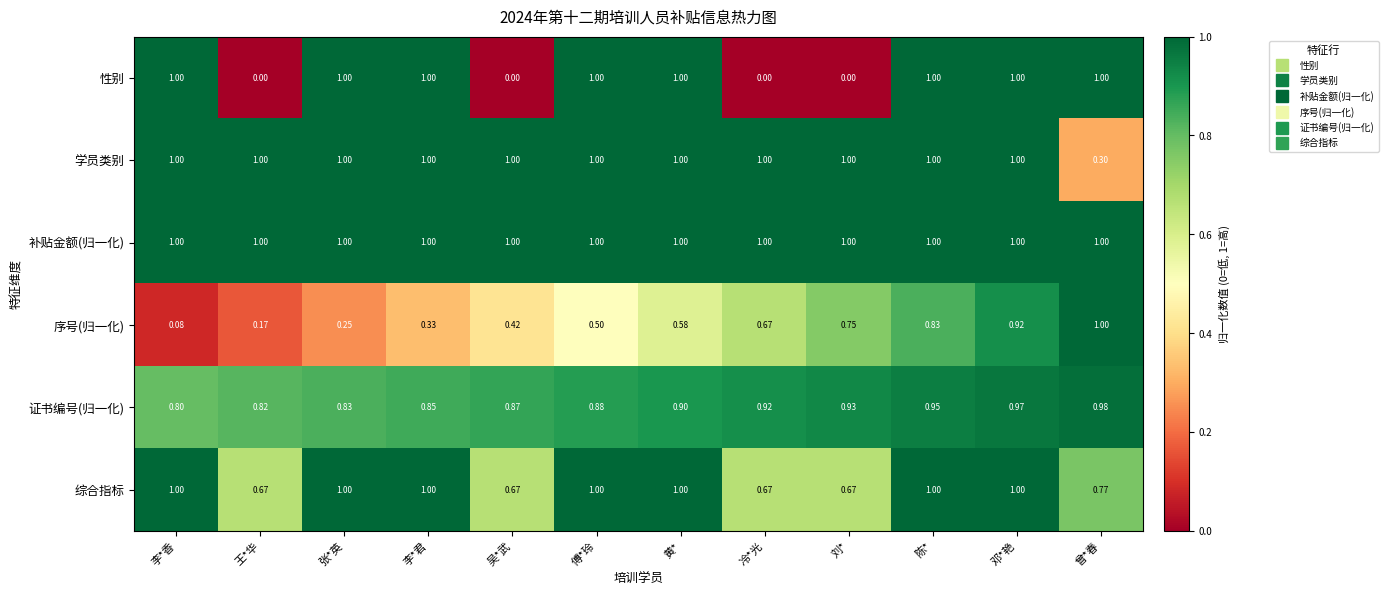

Which category has the highest value in the 序号(归一化) series?

曾*春